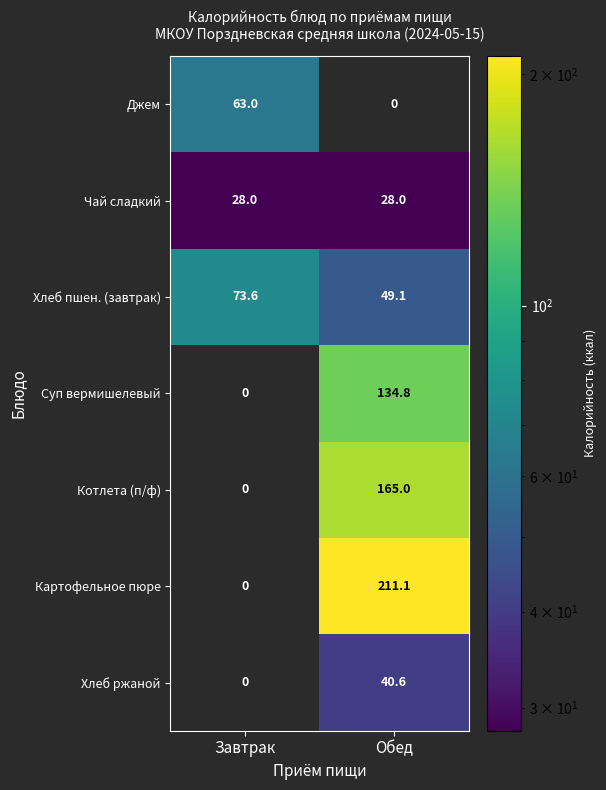

The value of Джем at Завтрак is 63.0. True or false?

True